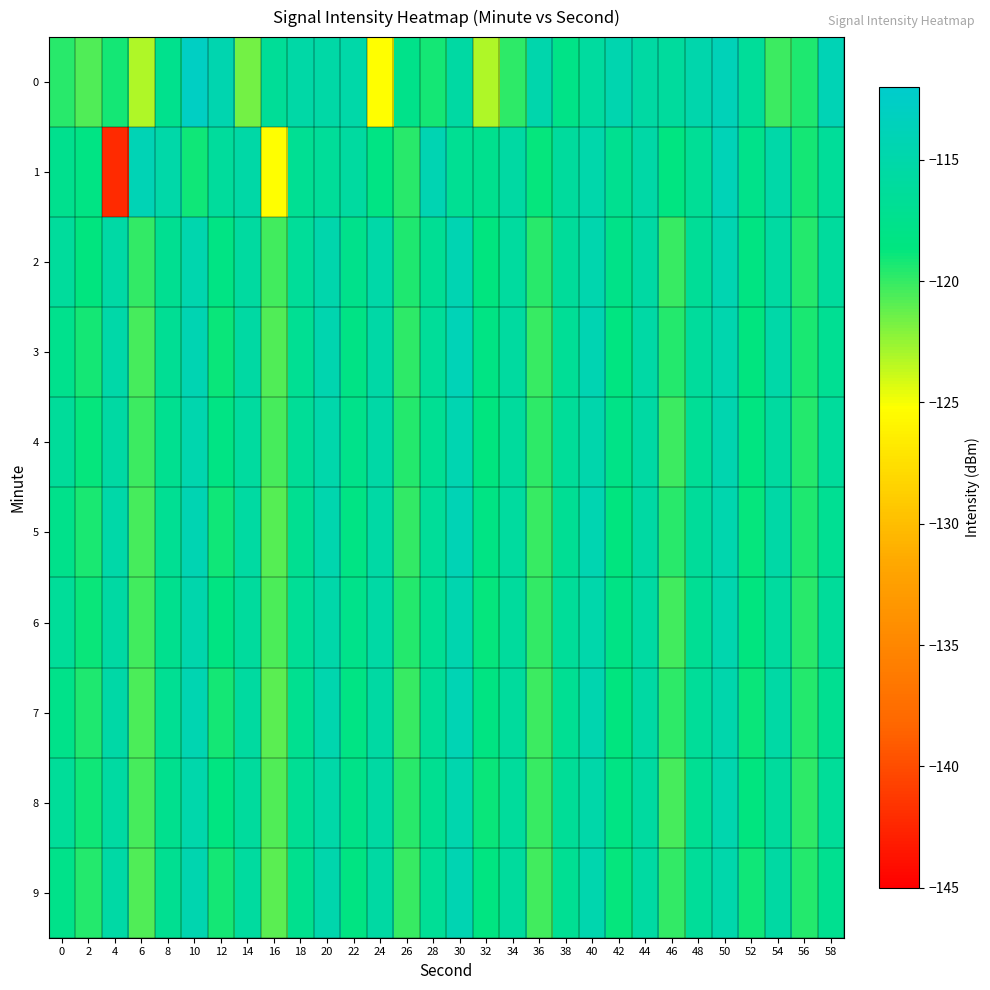

Reading right to left, extract all data points from this chart.

0: 58=-114.0	56=-119.4	54=-120.2	52=-116.4	50=-113.8	48=-114.8	46=-116.1	44=-115.5	42=-114.6	40=-116.0	38=-118.0	36=-114.8	34=-119.8	32=-123.1	30=-115.5	28=-119.1	26=-117.8	24=-125.2	22=-115.2	20=-115.2	18=-115.3	16=-116.6	14=-121.6	12=-114.5	10=-112.9	8=-117.5	6=-123.1	4=-119.1	2=-120.6	0=-119.6
1: 58=-116.4	56=-119.2	54=-115.1	52=-117.8	50=-113.9	48=-116.7	46=-118.5	44=-115.3	42=-117.2	40=-114.9	38=-116.1	36=-118.8	34=-115.6	32=-117.4	30=-116.9	28=-114.2	26=-119.7	24=-118.3	22=-115.8	20=-116.5	18=-117.0	16=-125.3	14=-115.3	12=-116.2	10=-119.0	8=-115.2	6=-114.1	4=-142.2	2=-118.3	0=-117.4
2: 58=-116.1	56=-119.5	54=-115.7	52=-118.4	50=-114.4	48=-116.6	46=-120.1	44=-115.5	42=-117.9	40=-114.7	38=-116.3	36=-119.7	34=-115.9	32=-118.6	30=-114.3	28=-116.8	26=-119.4	24=-115.2	22=-117.6	20=-114.8	18=-116.5	16=-120.3	14=-115.8	12=-118.2	10=-114.6	8=-117.1	6=-119.9	4=-115.4	2=-118.7	0=-116.2
3: 58=-116.9	56=-119.3	54=-115.2	52=-118.7	50=-114.6	48=-116.2	46=-119.6	44=-115.4	42=-118.5	40=-114.3	38=-116.7	36=-120.0	34=-115.8	32=-118.2	30=-113.9	28=-116.4	26=-119.8	24=-115.3	22=-118.1	20=-114.5	18=-117.0	16=-120.7	14=-115.6	12=-118.9	10=-114.2	8=-116.8	6=-120.4	4=-115.1	2=-119.2	0=-117.5
4: 58=-116.2	56=-119.6	54=-115.8	52=-118.5	50=-114.5	48=-116.7	46=-120.2	44=-115.6	42=-118.0	40=-114.8	38=-116.4	36=-119.8	34=-116.0	32=-118.7	30=-114.4	28=-116.9	26=-119.5	24=-115.3	22=-117.7	20=-114.9	18=-116.6	16=-120.5	14=-115.9	12=-118.3	10=-114.7	8=-117.2	6=-120.2	4=-115.5	2=-118.8	0=-116.3
5: 58=-117.0	56=-119.4	54=-115.3	52=-118.8	50=-114.7	48=-116.3	46=-119.7	44=-115.5	42=-118.6	40=-114.4	38=-116.8	36=-120.1	34=-115.9	32=-118.3	30=-114.0	28=-116.5	26=-119.9	24=-115.4	22=-118.2	20=-114.6	18=-117.1	16=-120.8	14=-115.7	12=-119.0	10=-114.3	8=-116.9	6=-120.5	4=-115.2	2=-119.3	0=-117.6
6: 58=-116.3	56=-119.7	54=-115.9	52=-118.6	50=-114.6	48=-116.8	46=-120.3	44=-115.7	42=-118.1	40=-114.9	38=-116.5	36=-119.9	34=-116.1	32=-118.8	30=-114.5	28=-117.0	26=-119.6	24=-115.4	22=-117.8	20=-115.0	18=-116.7	16=-120.6	14=-116.0	12=-118.4	10=-114.8	8=-117.3	6=-120.3	4=-115.6	2=-118.9	0=-116.4
7: 58=-117.1	56=-119.5	54=-115.4	52=-118.9	50=-114.8	48=-116.4	46=-119.8	44=-115.6	42=-118.7	40=-114.5	38=-116.9	36=-120.2	34=-116.0	32=-118.4	30=-114.1	28=-116.6	26=-120.0	24=-115.5	22=-118.3	20=-114.7	18=-117.2	16=-120.9	14=-115.8	12=-119.1	10=-114.4	8=-117.0	6=-120.6	4=-115.3	2=-119.4	0=-117.7
8: 58=-116.4	56=-119.8	54=-116.0	52=-118.7	50=-114.7	48=-116.9	46=-120.4	44=-115.8	42=-118.2	40=-115.0	38=-116.6	36=-120.0	34=-116.2	32=-118.9	30=-114.6	28=-117.1	26=-119.7	24=-115.5	22=-117.9	20=-115.1	18=-116.8	16=-120.7	14=-116.1	12=-118.5	10=-114.9	8=-117.4	6=-120.4	4=-115.7	2=-119.0	0=-116.5
9: 58=-117.2	56=-119.6	54=-115.5	52=-119.0	50=-114.9	48=-116.5	46=-119.9	44=-115.7	42=-118.8	40=-114.6	38=-117.0	36=-120.3	34=-116.1	32=-118.5	30=-114.2	28=-116.7	26=-120.1	24=-115.6	22=-118.4	20=-114.8	18=-117.3	16=-121.0	14=-115.9	12=-119.2	10=-114.5	8=-117.1	6=-120.7	4=-115.4	2=-119.5	0=-117.8